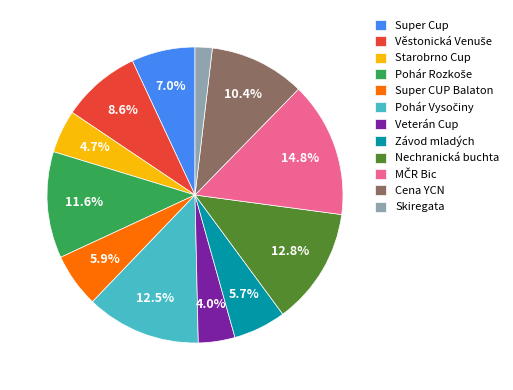

To the nearest percent, what is the average slice percentage?

8%